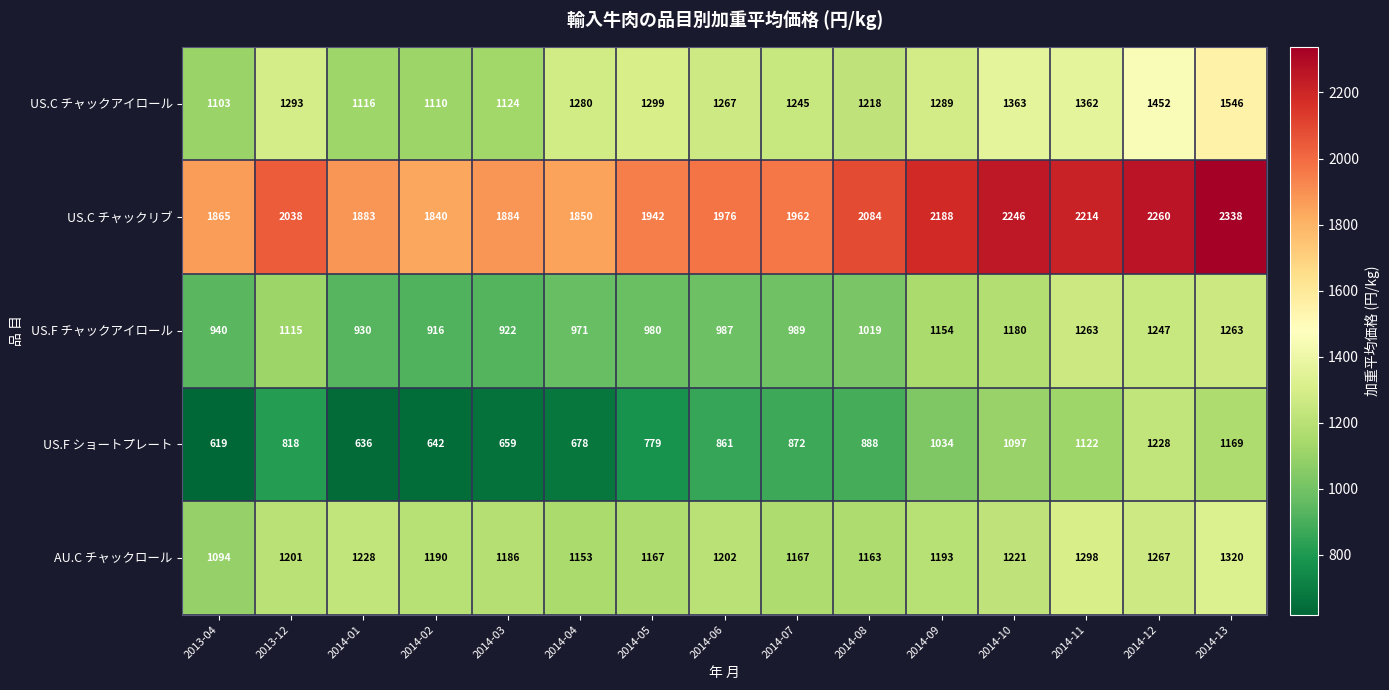

How many data points in US.F チャックアイロール are less than 989?

7